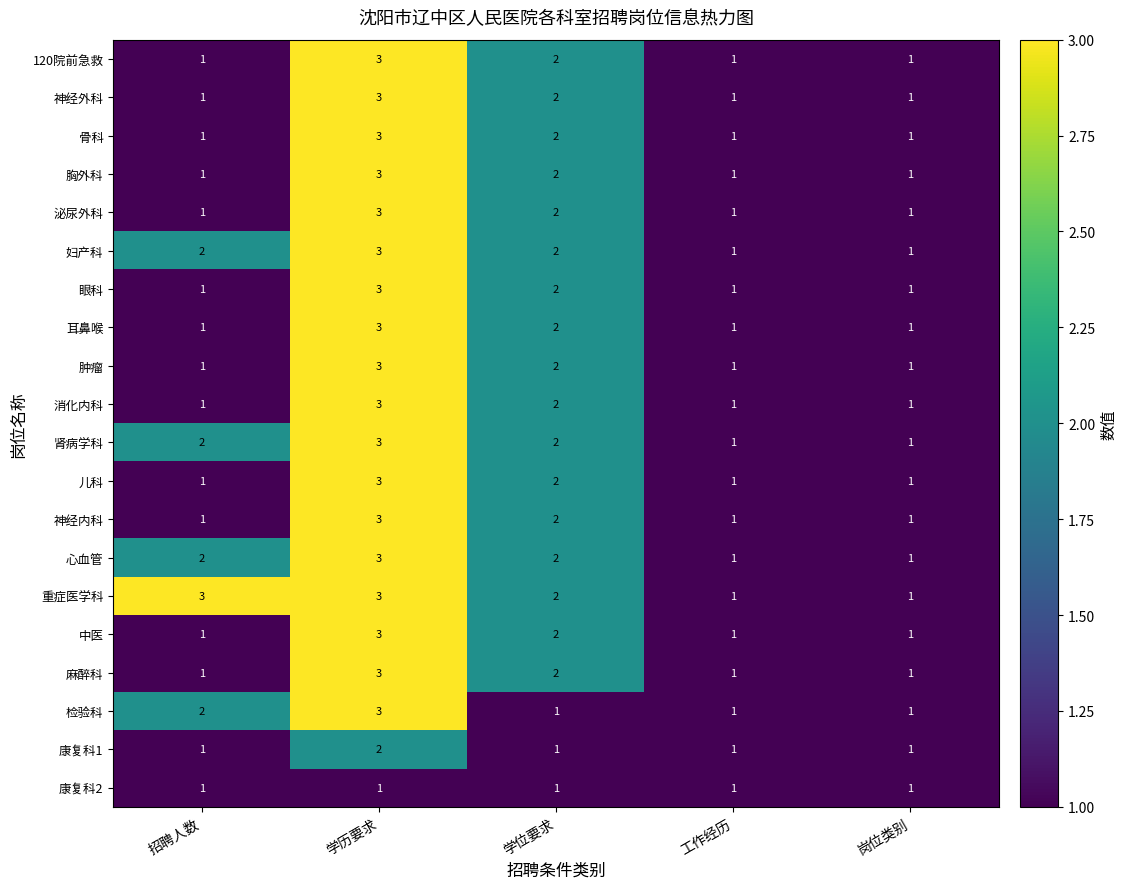

At which label is 耳鼻喉 closest to 2?

学位要求